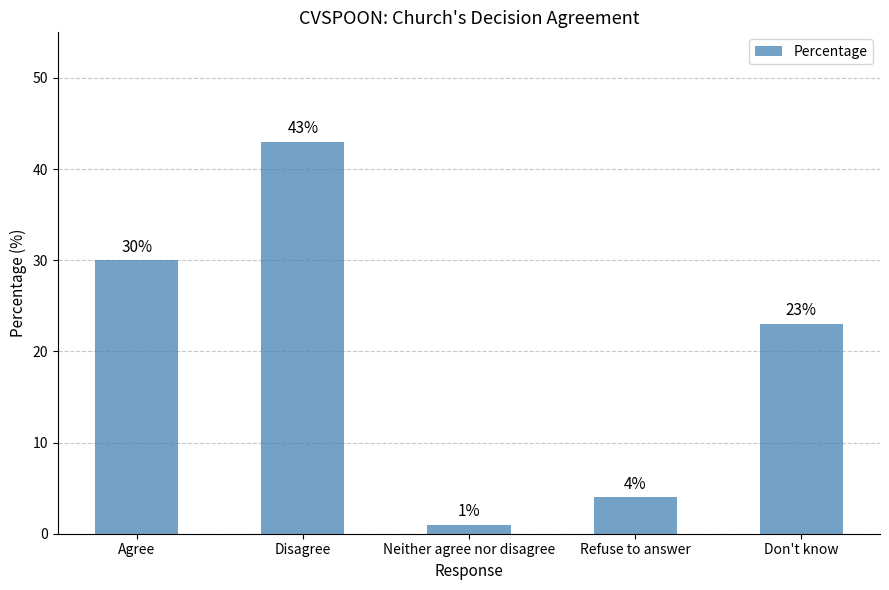

Is it true that the value at Agree is 42?

False